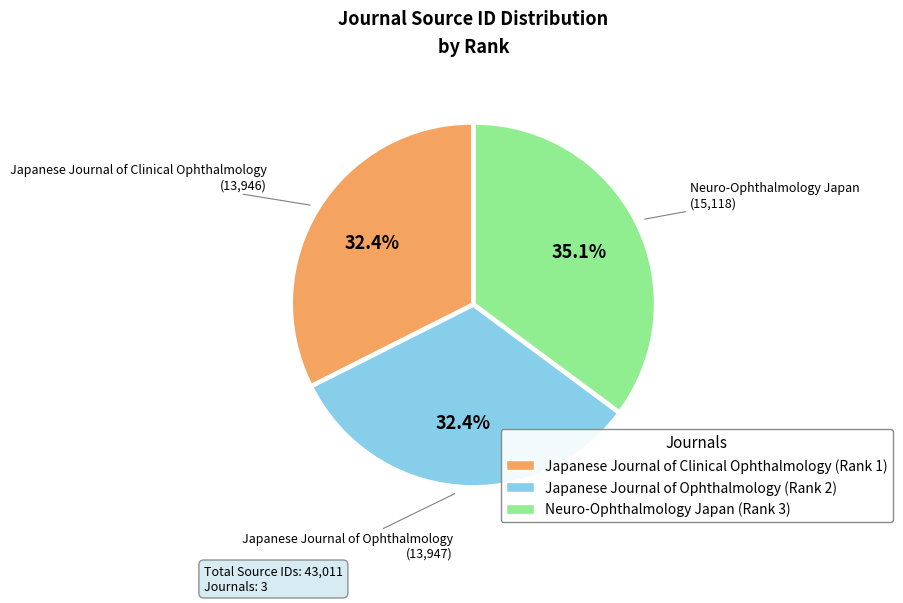

True or false: Neuro-Ophthalmology Japan (Rank 3) accounts for 48% of the total.

False